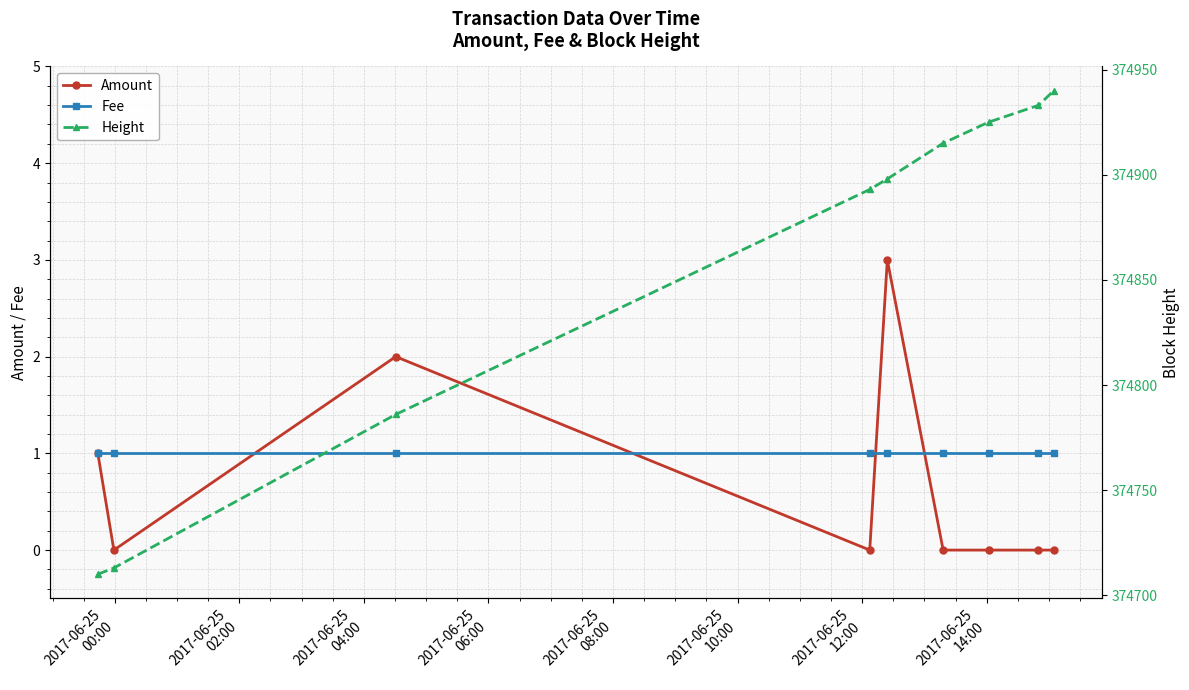

Rank the series at 2017-06-25
02:00 from lowest to highest value.

Amount, Fee, Height